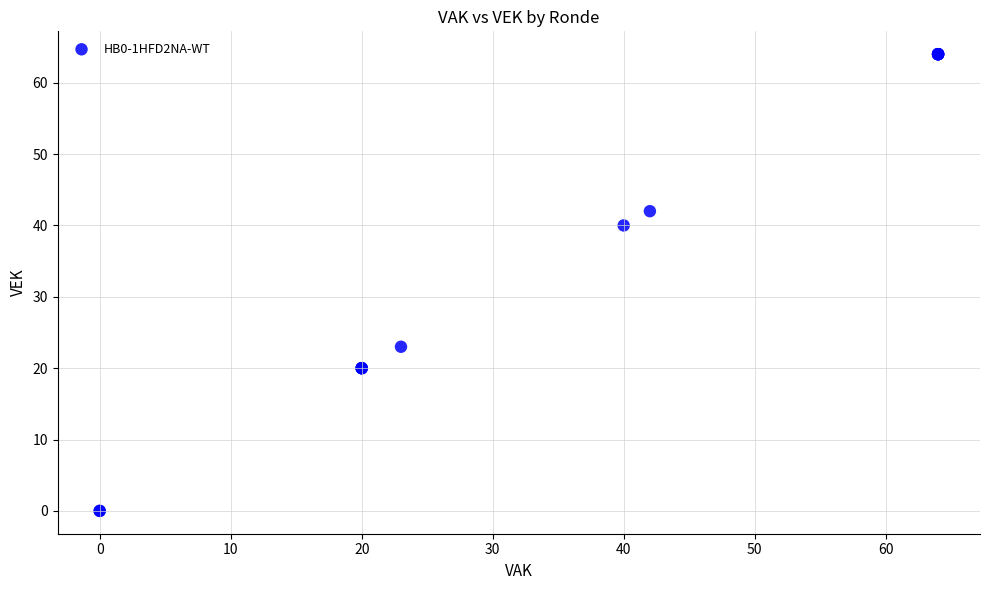

What Y value in the scatter plot is closest to 32?

40